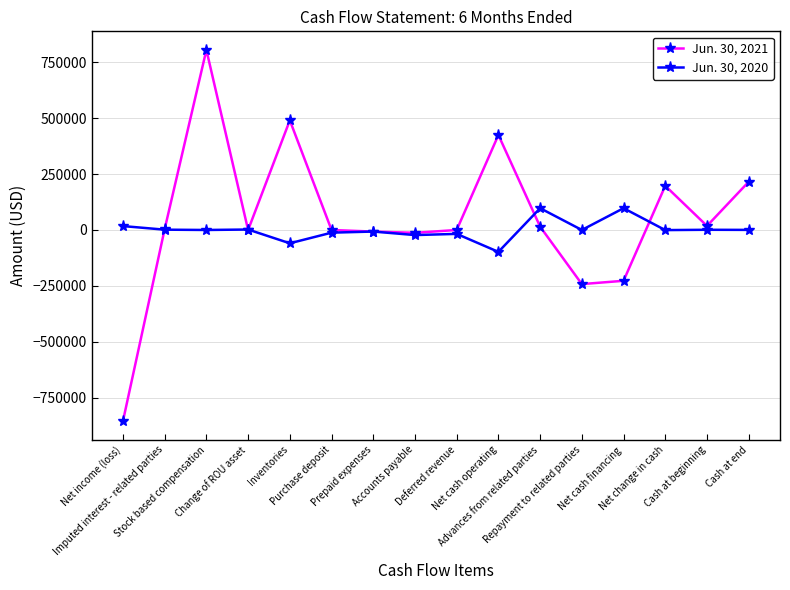

What is the difference between the maximum and minimum values in the Jun. 30, 2021 series?

1658831